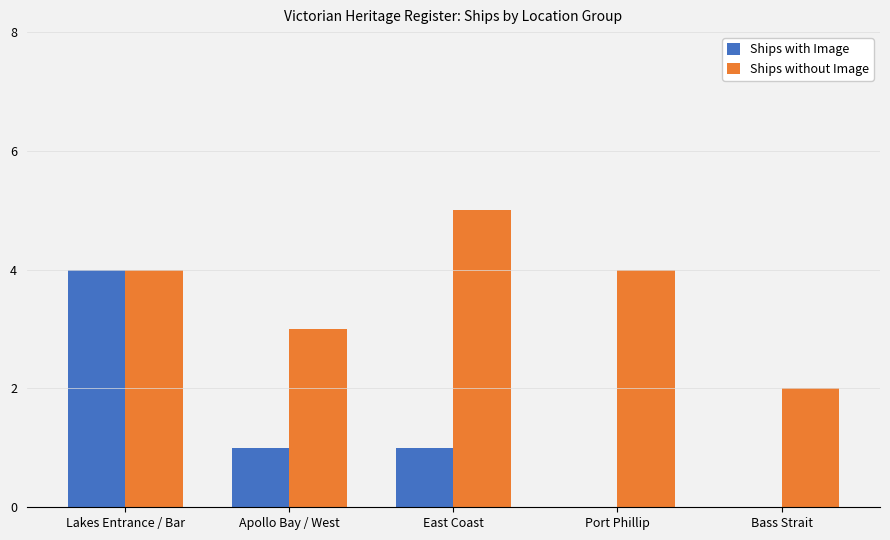

The value of Ships without Image at East Coast is 9. True or false?

False